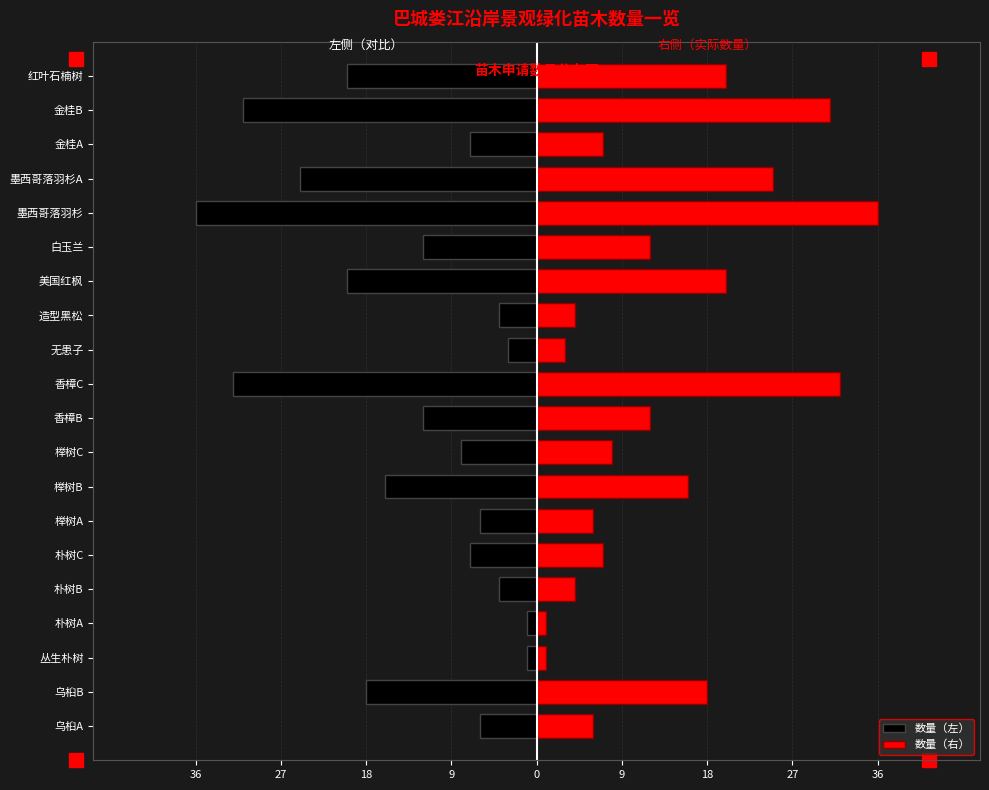

The value of 数量（右） at 香樟B is 3. True or false?

False